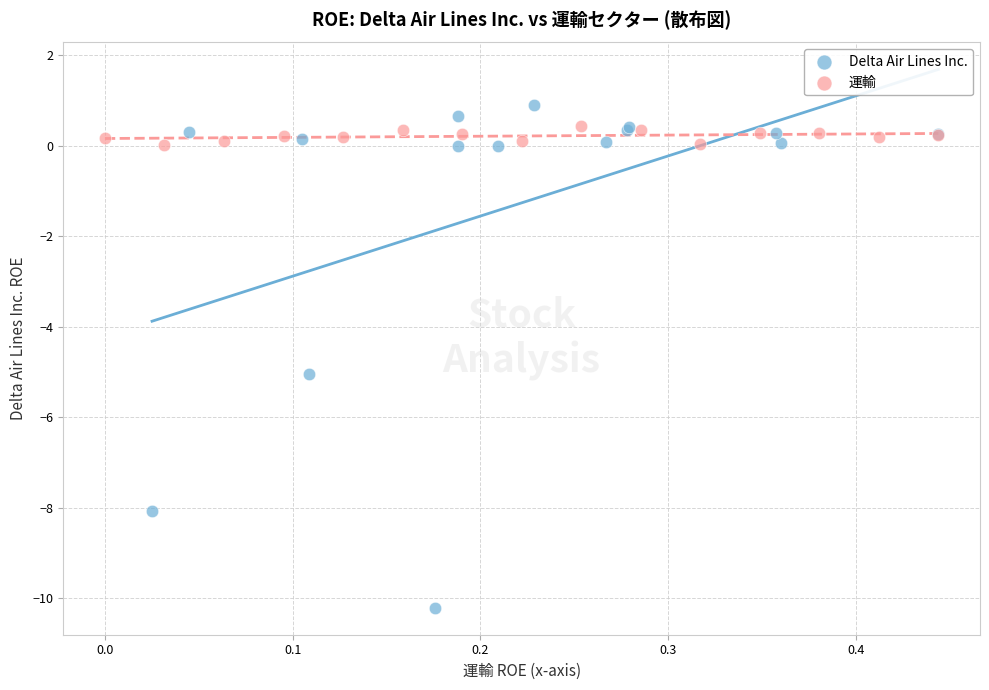

Which series reaches the minimum Y coordinate?

Delta Air Lines Inc.